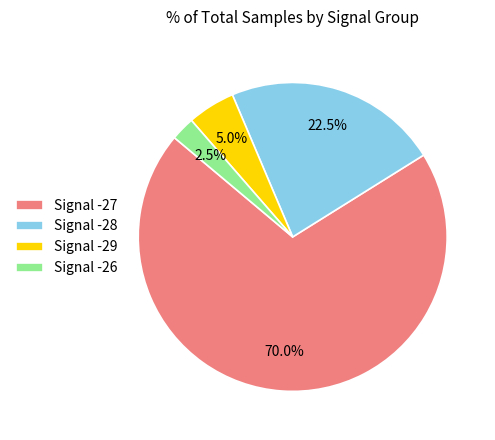

Which category has the smallest portion of the pie?

Signal -26